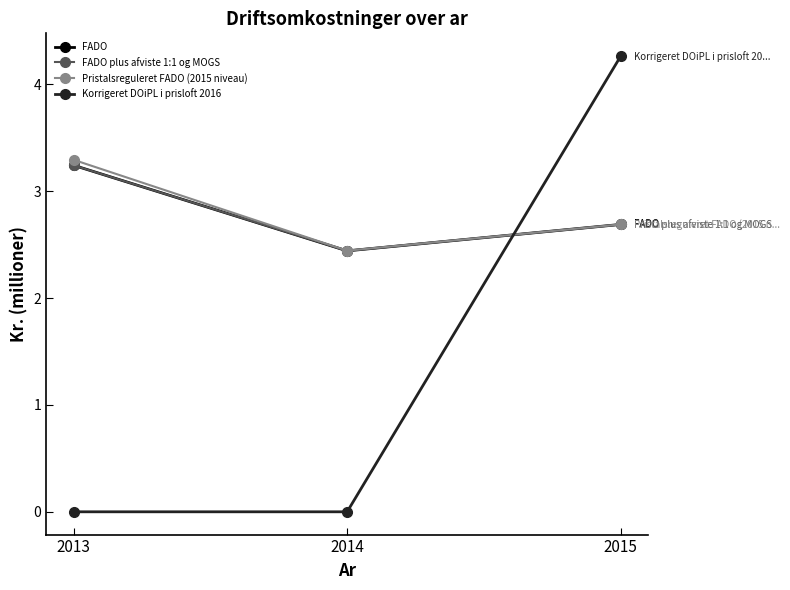

Which series has the largest range (max minus min)?

Korrigeret DOiPL i prisloft 2016